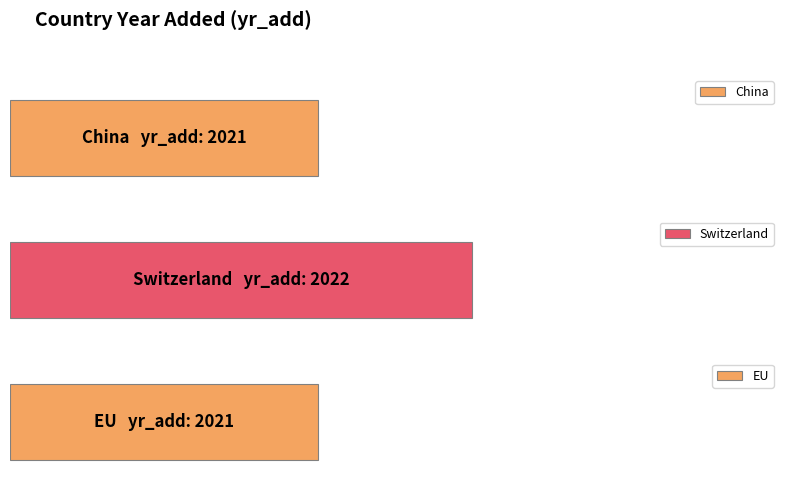

At which category does the chart reach its minimum across all series?

China